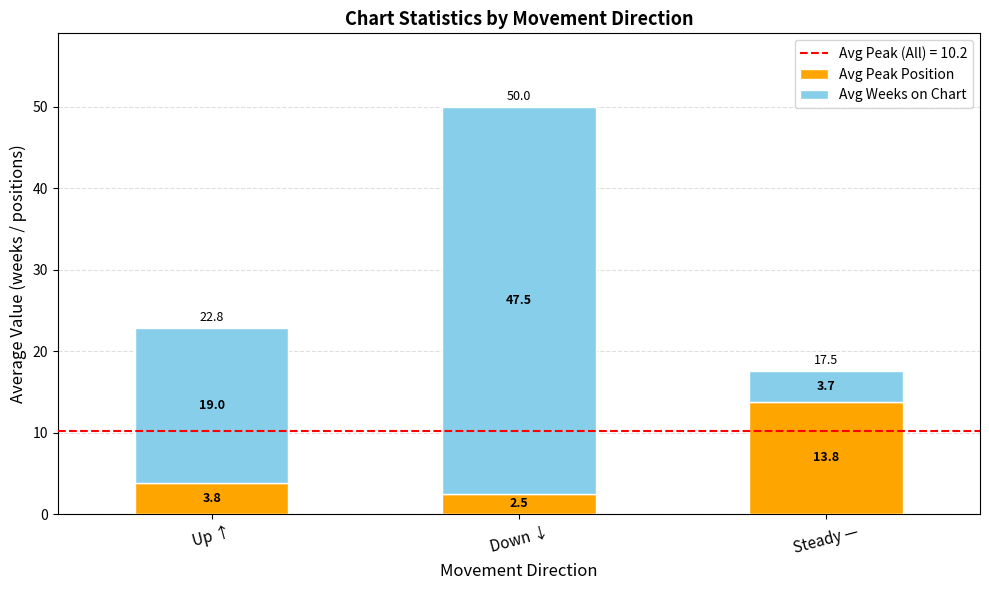

What is the total value across all series at Up ↑?

22.8